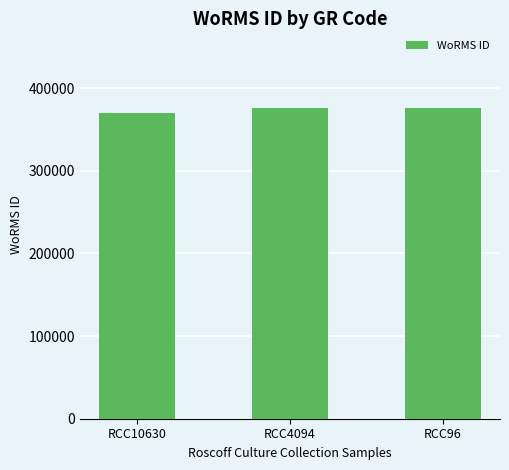

Count the values in the range 369377 to 375699.

3